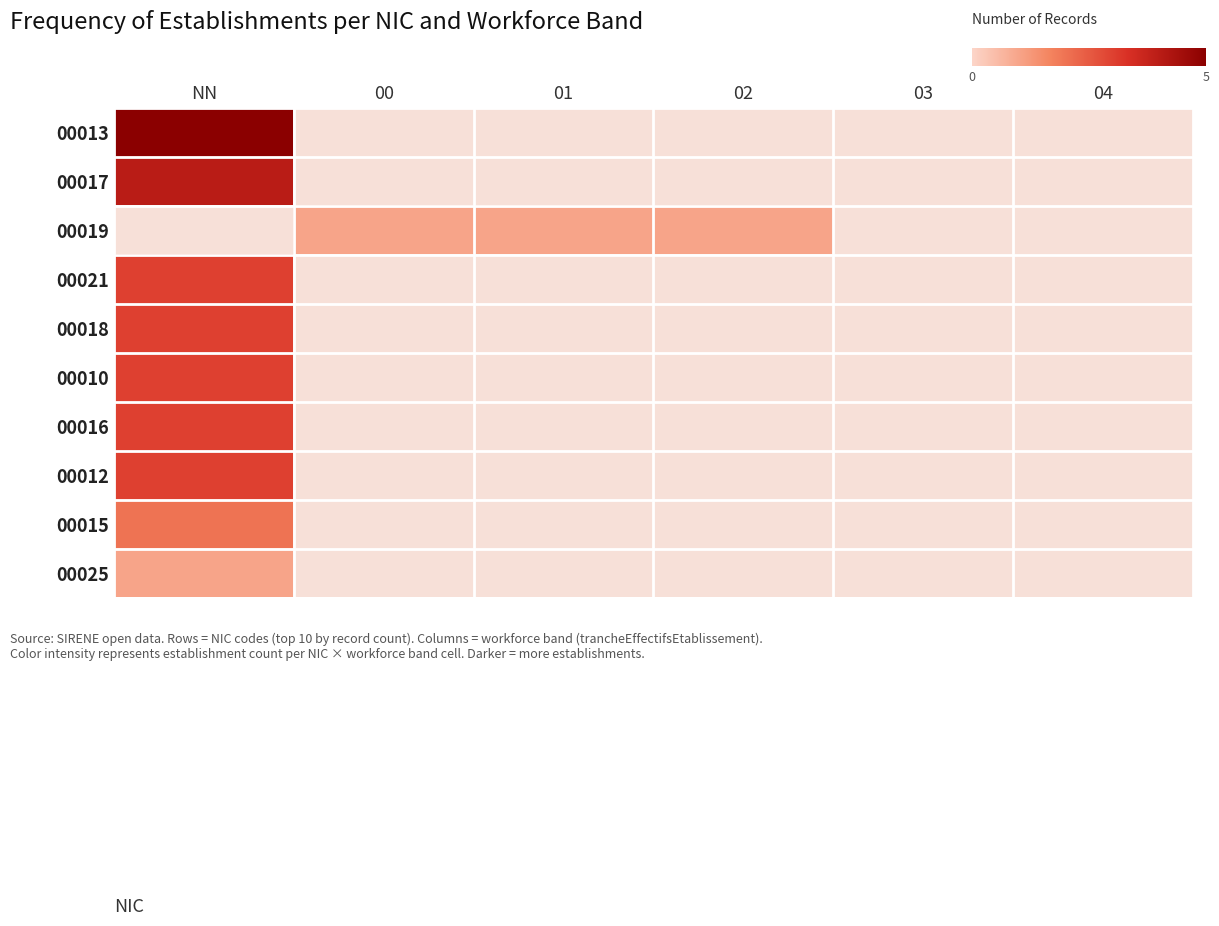

Count the number of data series in this chart.

10